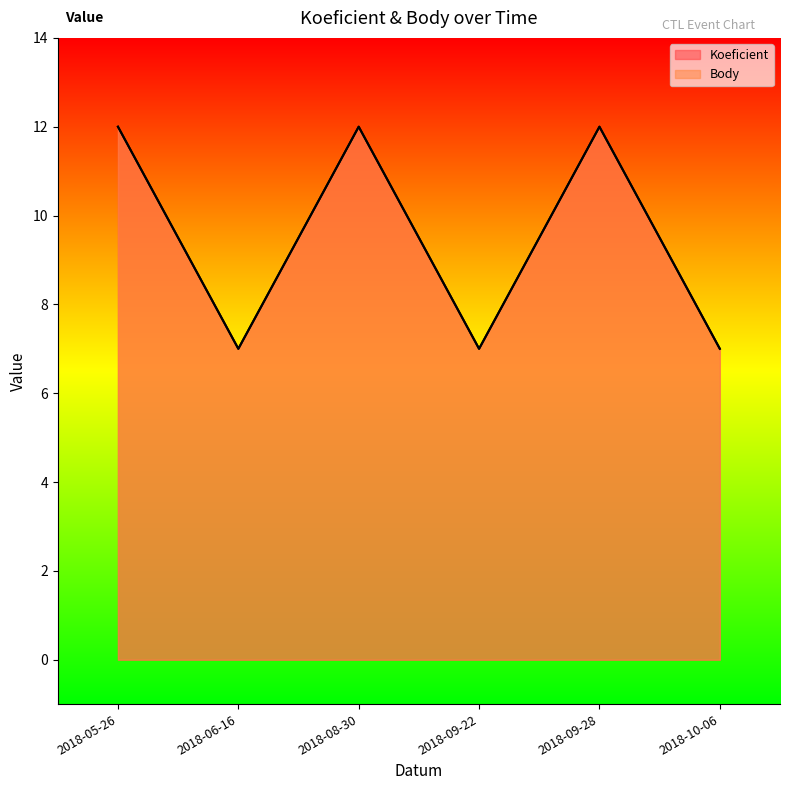

True or false: Body has more than 0 interior local peaks.

True